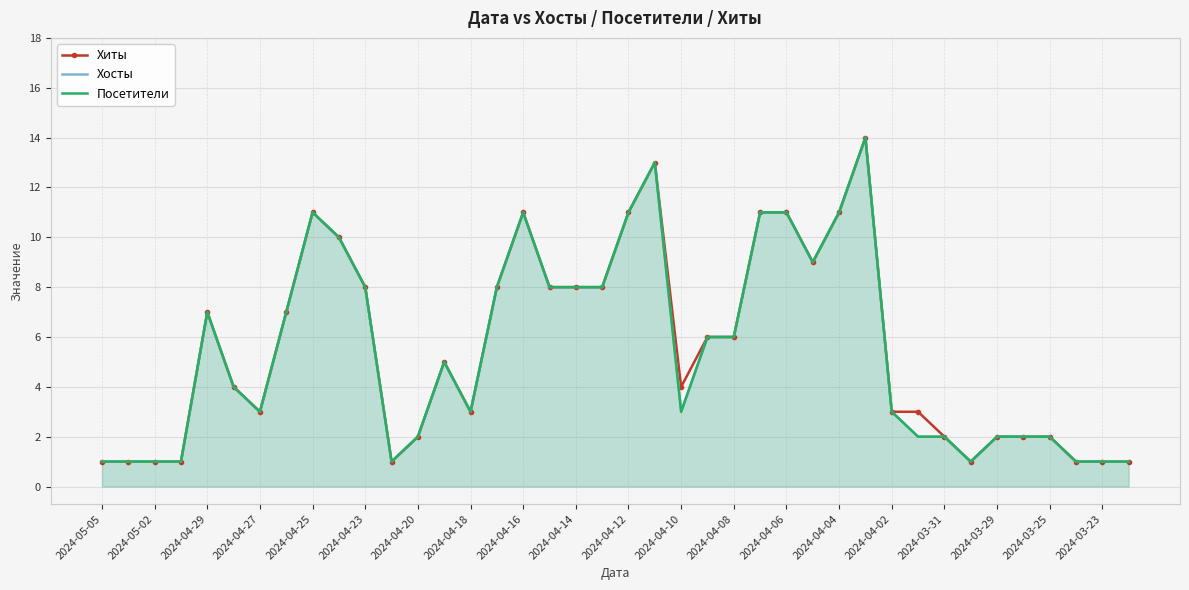

At how many categories does at least one series exceed 12?

2